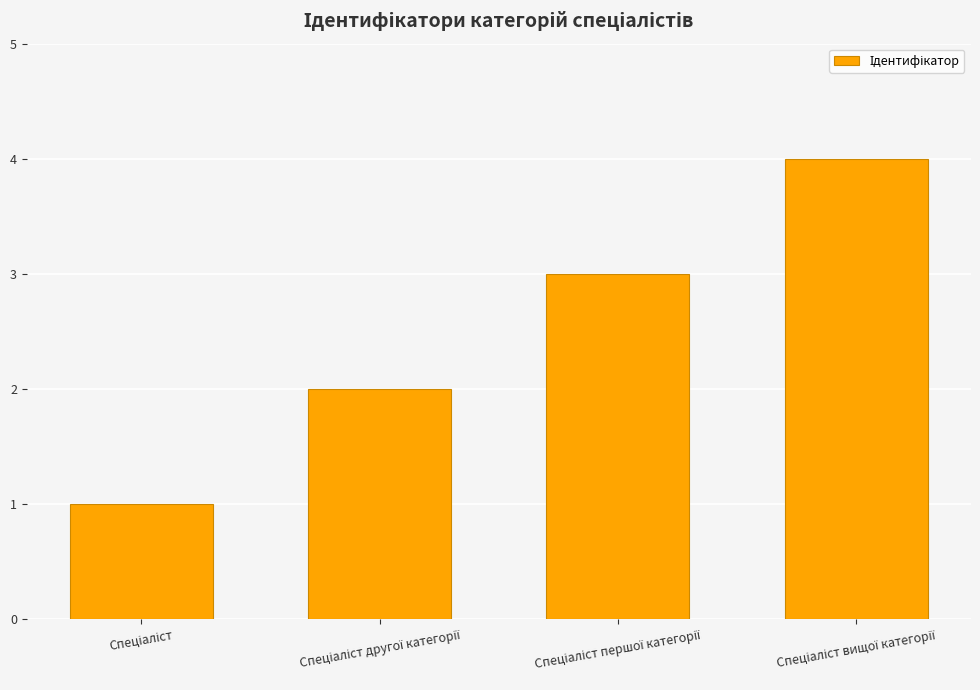

What is the greatest value displayed?

4